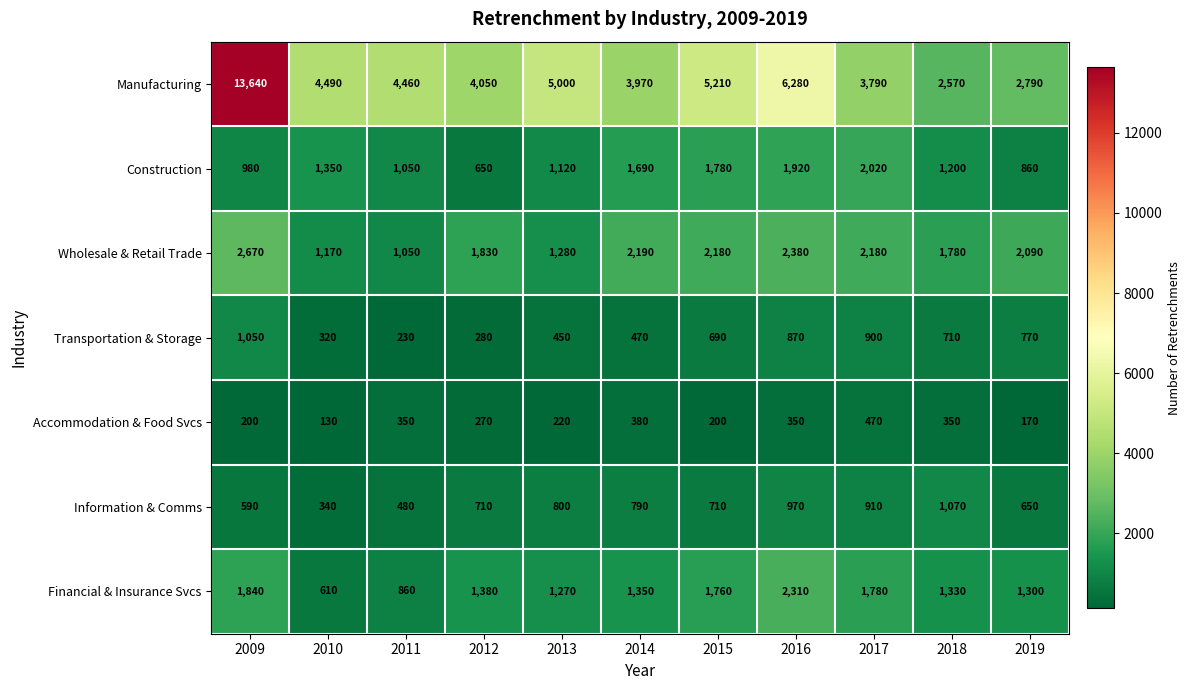

Is the value of Manufacturing at 2016 greater than the value of Financial & Insurance Svcs at 2012?

Yes